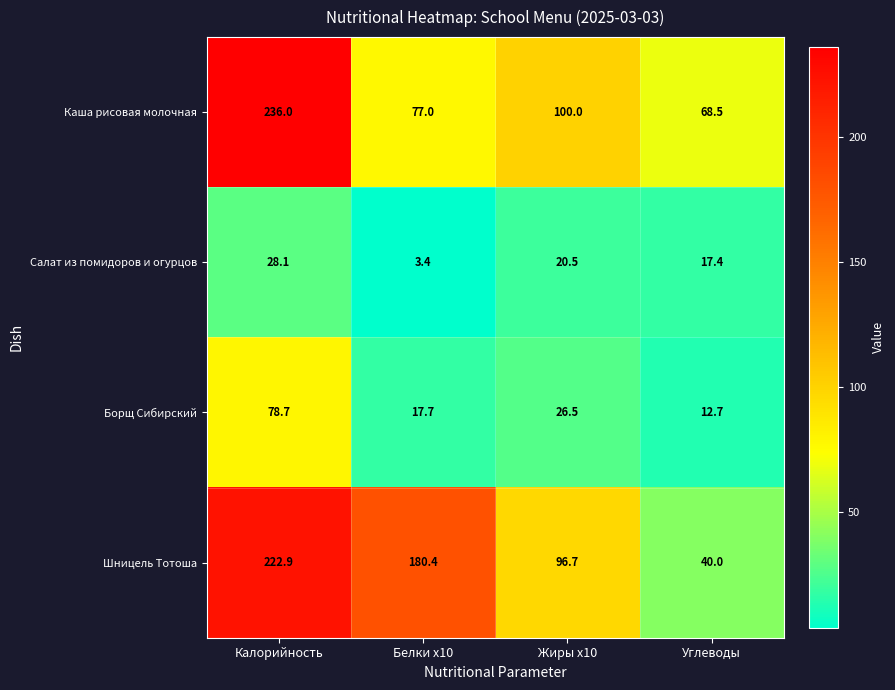

What is the maximum value shown in the chart?

236.0